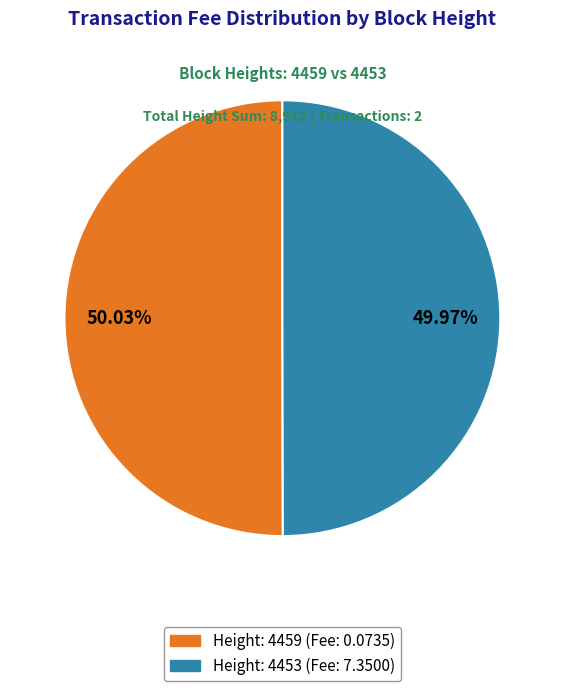

How many segments does this pie chart have?

2